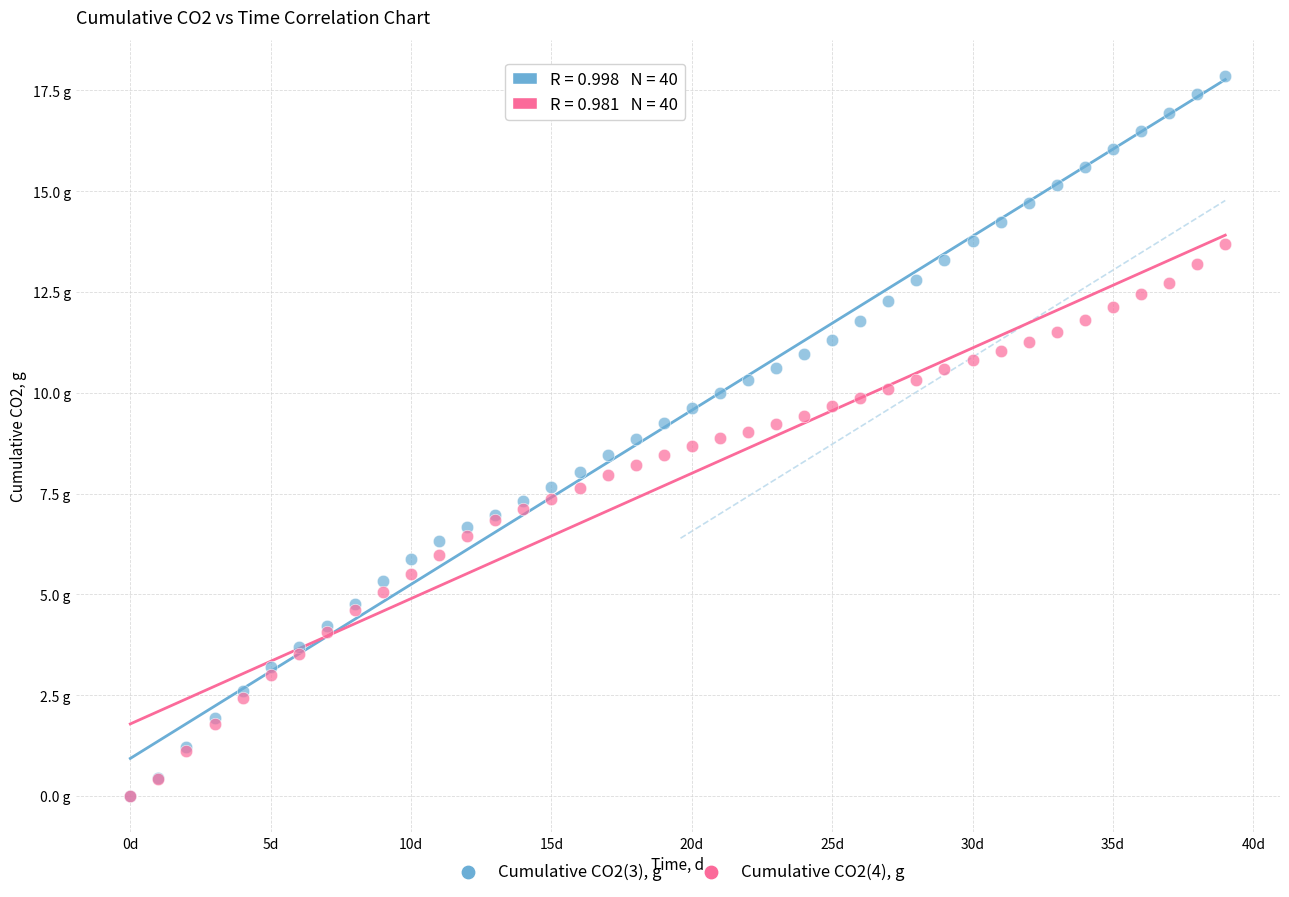

What are all the series names shown in the legend?

Cumulative CO2(3), g, Cumulative CO2(4), g